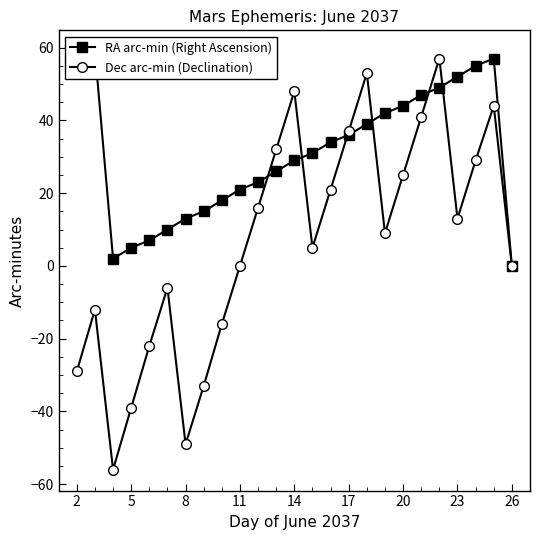

What is the maximum value for RA arc-min (Right Ascension)?

59